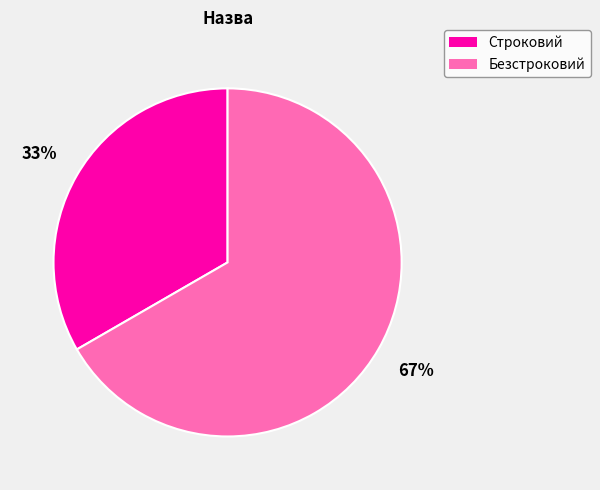

How many slices are in this pie chart?

2